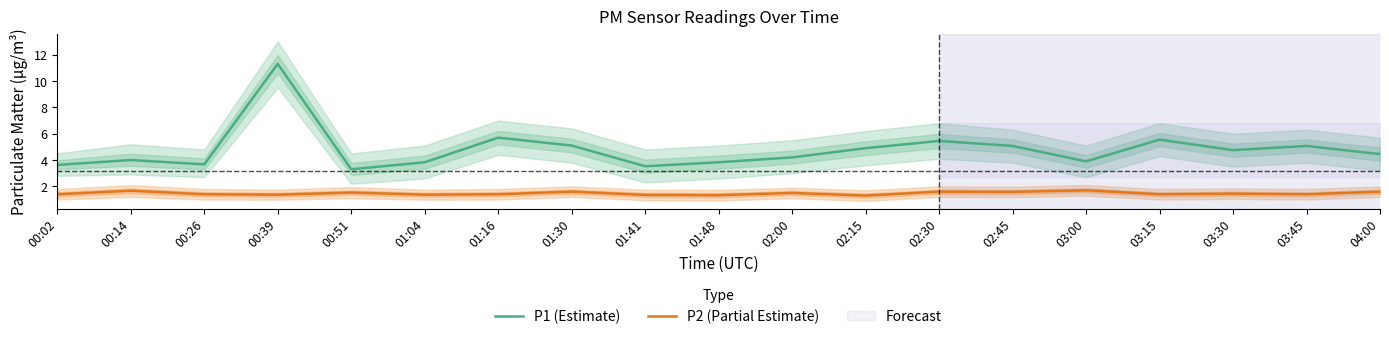

What is the label of the 3rd point from the left?

00:26